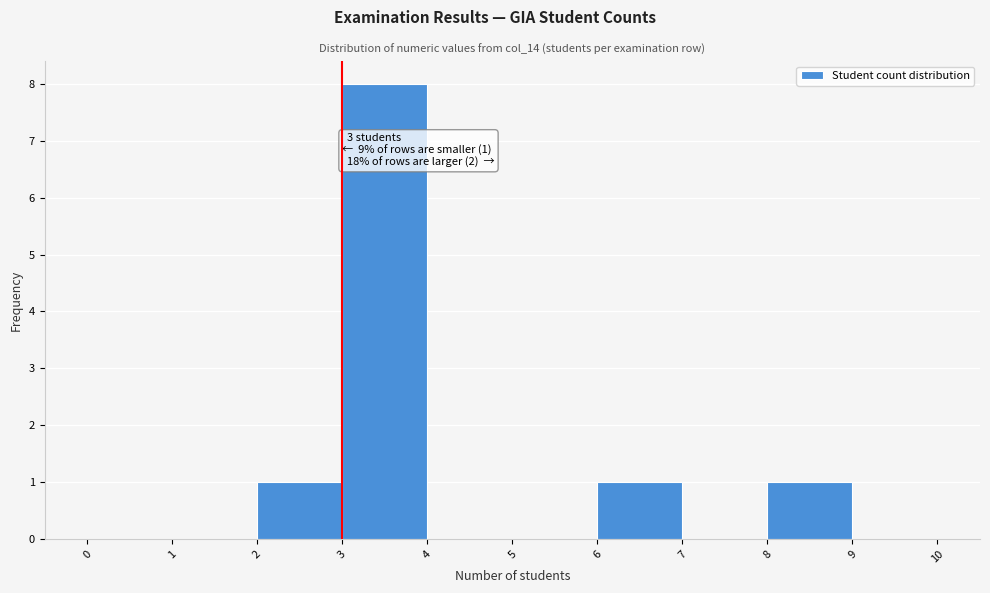

Which range on the x-axis has the tallest bar?

3 to 4